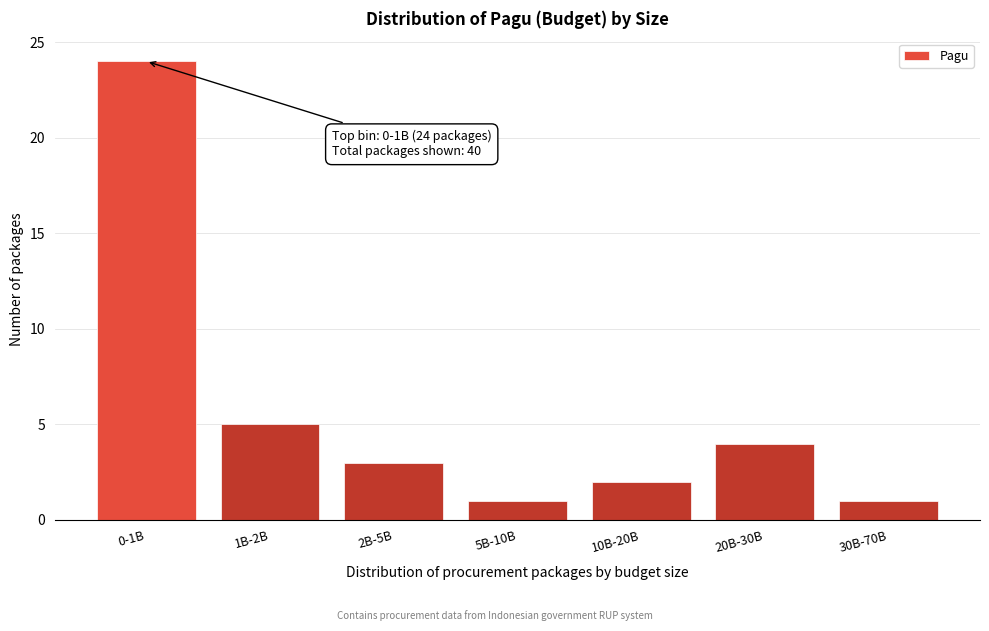

Reading left to right, what are all the values shown in this chart?

24	5	3	1	2	4	1